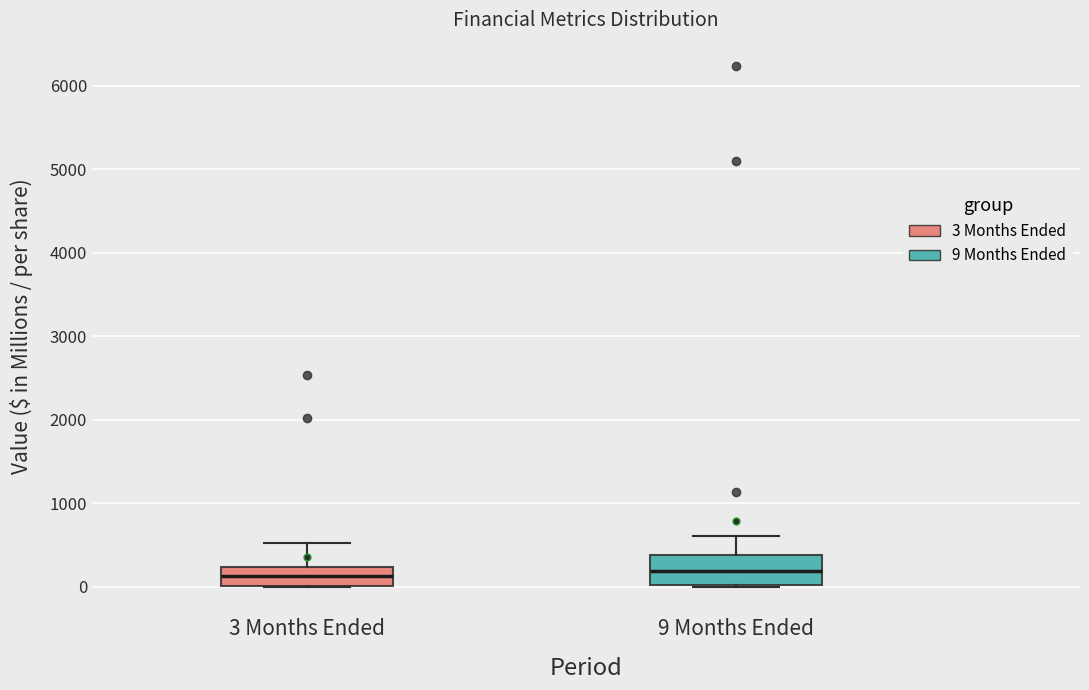

Reading left to right, read every box against the y-axis: the position of its median line, the range the box covers, and the ends of its whiskers. The values are not printed on the chart, so give them approximately, as read against the axis.

3 Months Ended: median 100, box 0 to 200, whiskers 0 to 500
9 Months Ended: median 200, box 0 to 400, whiskers 0 (just below the box's lower edge) to 600